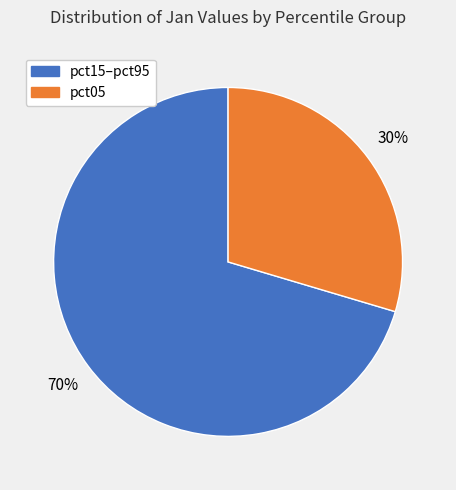

Is there a majority slice in this chart?

Yes